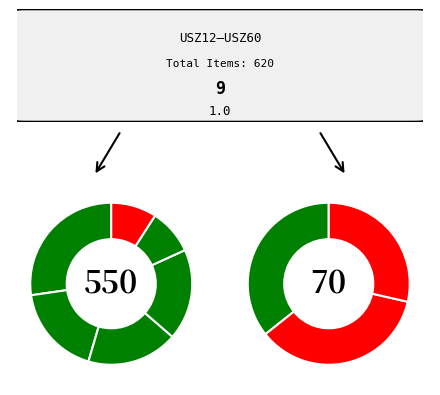

Which slice is the smallest?

USZ60